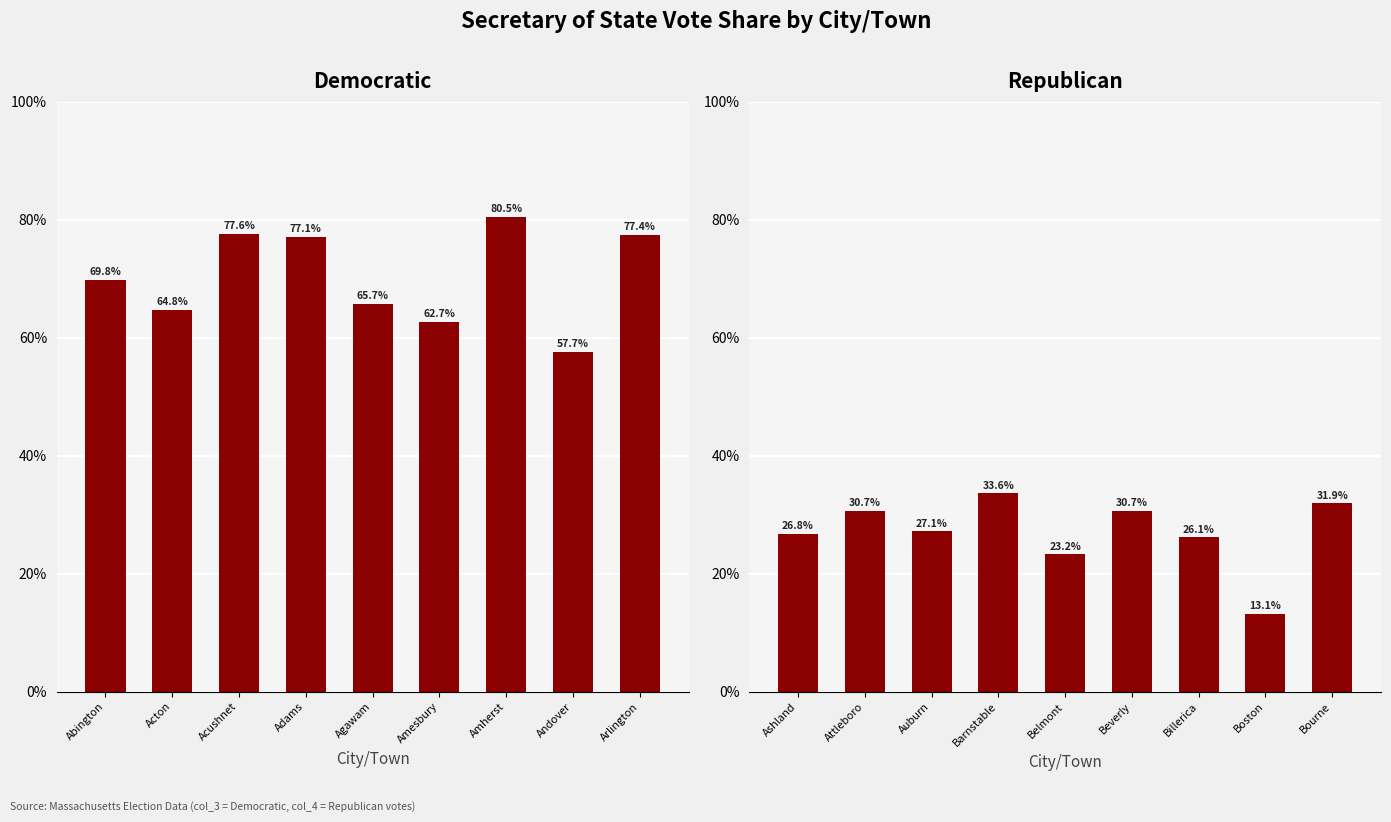

What is the maximum value for Democratic?

80.5